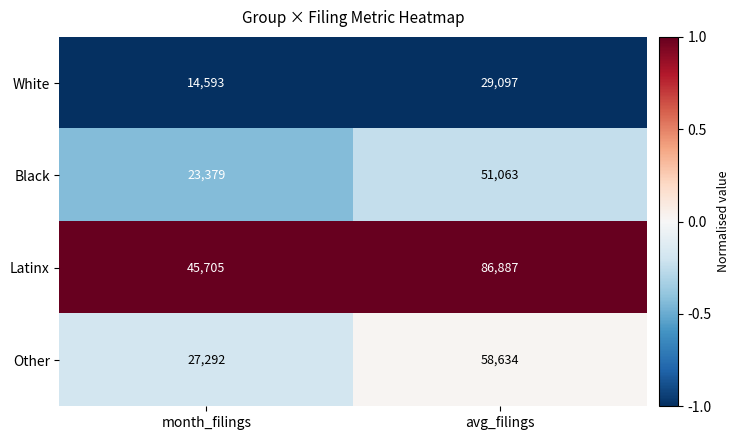

What is the total value across all series at month_filings?

110969